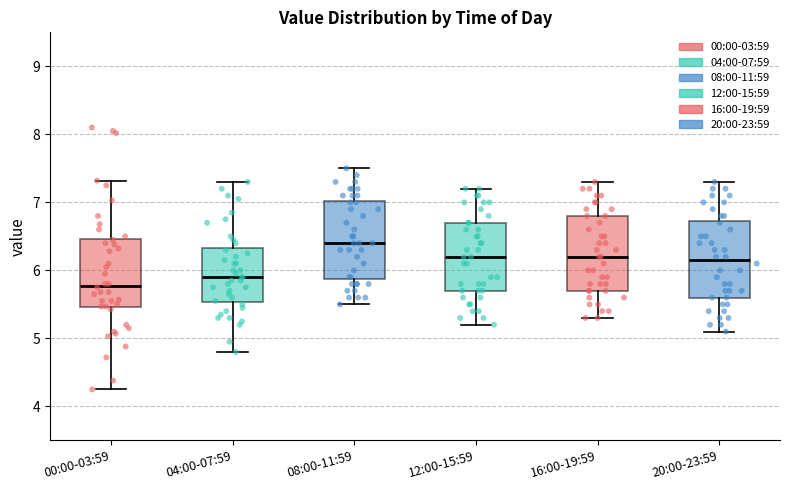

Reading left to right, read every box against the y-axis: the position of its median line, the range the box covers, and the ends of its whiskers. The values are not printed on the chart, so give them approximately, as read against the axis.

00:00-03:59: median 5.8, box 5.5 to 6.5, whiskers 4.3 to 7.3
04:00-07:59: median 5.9, box 5.5 to 6.3, whiskers 4.8 to 7.3
08:00-11:59: median 6.4, box 5.9 to 7.0, whiskers 5.5 to 7.5
12:00-15:59: median 6.2, box 5.7 to 6.7, whiskers 5.2 to 7.2
16:00-19:59: median 6.2, box 5.7 to 6.8, whiskers 5.3 to 7.3
20:00-23:59: median 6.2, box 5.6 to 6.7, whiskers 5.1 to 7.3